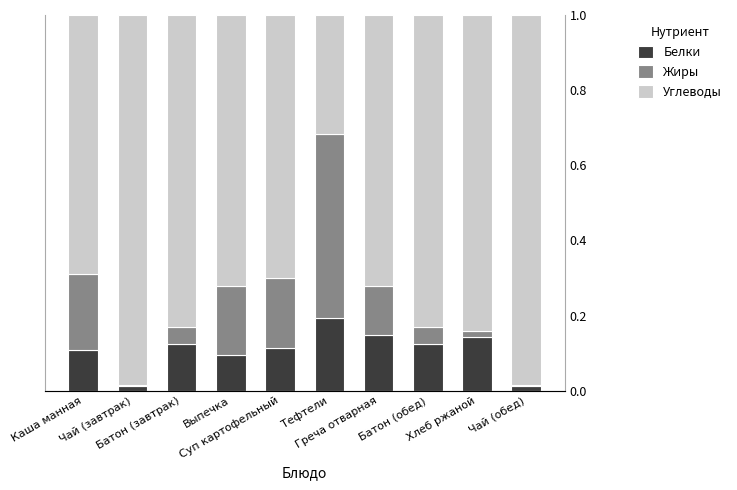

Which series has the largest range (max minus min)?

Углеводы